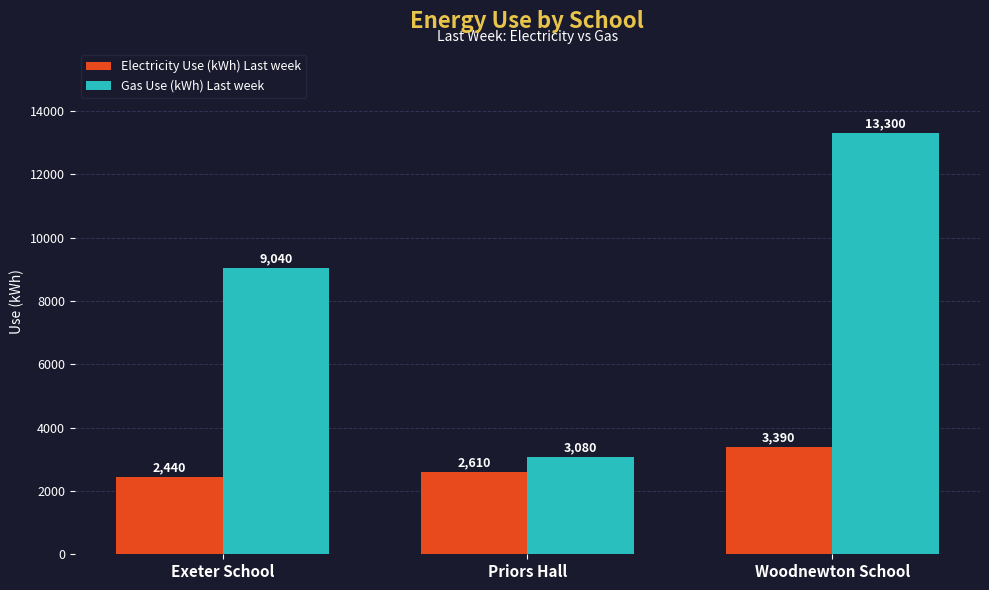

What position from the left is Priors Hall?

2